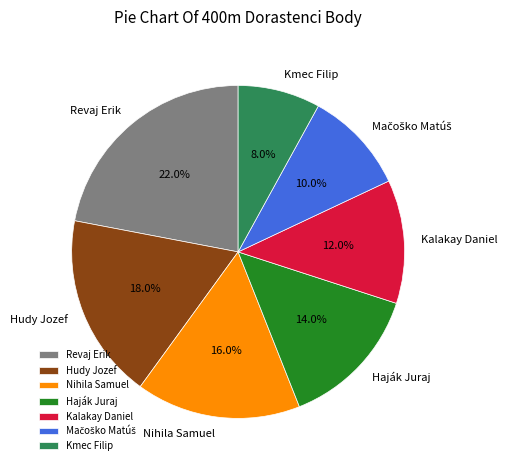

Is there any slice that represents more than half of the pie?

No